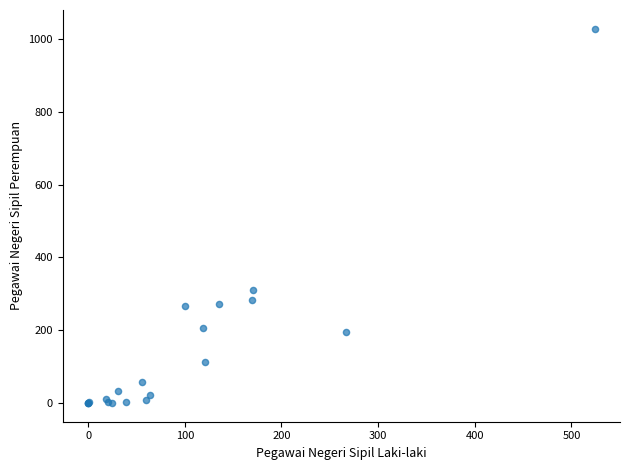

What Y value in the scatter plot is closest to 514?

311